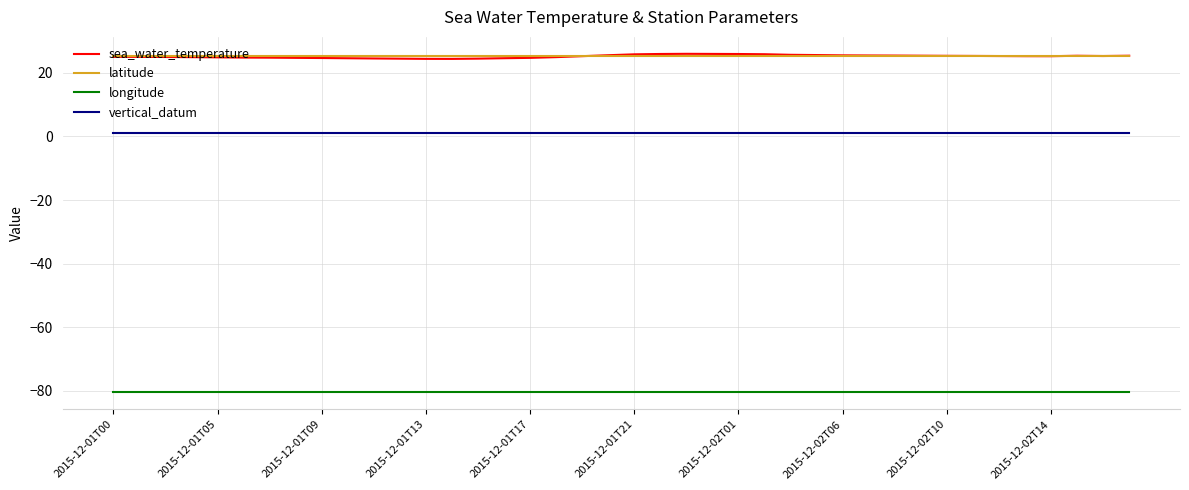

What is the greatest value displayed?

26.0